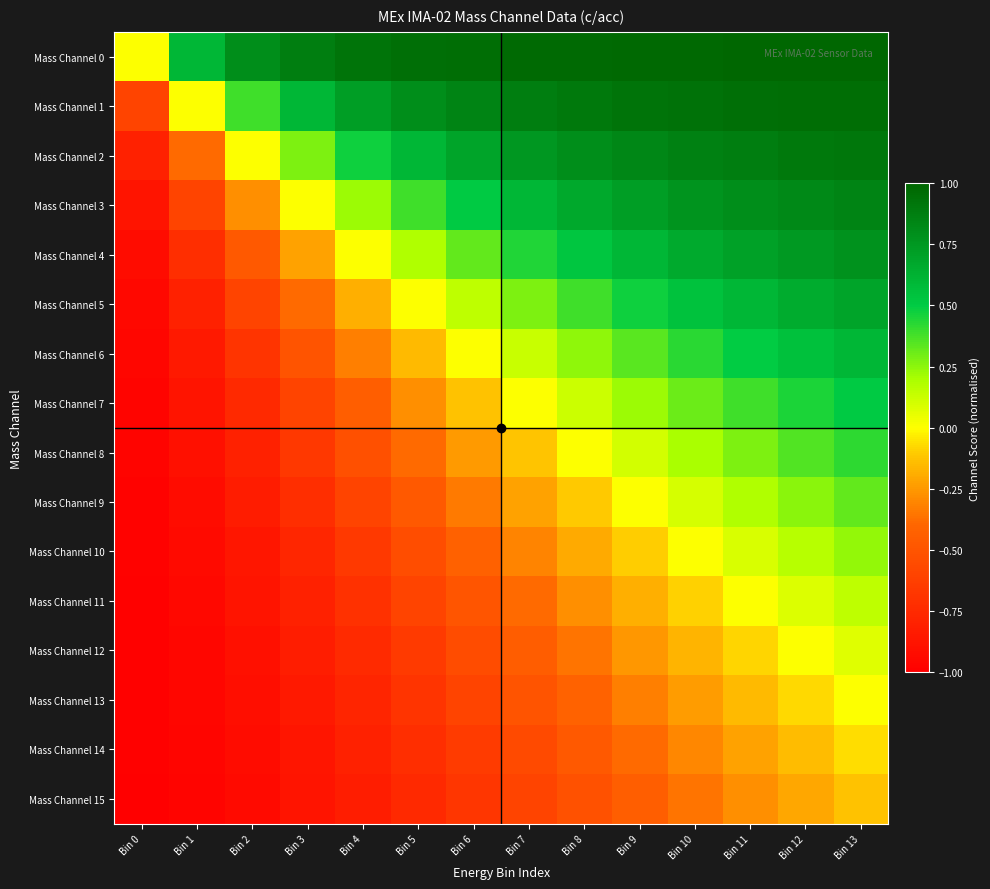

Reading right to left, extract all data points from this chart.

Mass Channel 0: Bin 13=1.0	Bin 12=1.0	Bin 11=1.0	Bin 10=1.0	Bin 9=1.0	Bin 8=1.0	Bin 7=1.0	Bin 6=1.0	Bin 5=0.9	Bin 4=0.9	Bin 3=0.9	Bin 2=0.8	Bin 1=0.6	Bin 0=0.0
Mass Channel 1: Bin 13=1.0	Bin 12=1.0	Bin 11=0.9	Bin 10=0.9	Bin 9=0.9	Bin 8=0.9	Bin 7=0.9	Bin 6=0.8	Bin 5=0.8	Bin 4=0.7	Bin 3=0.6	Bin 2=0.4	Bin 1=0.0	Bin 0=-0.6
Mass Channel 2: Bin 13=0.9	Bin 12=0.9	Bin 11=0.9	Bin 10=0.9	Bin 9=0.8	Bin 8=0.8	Bin 7=0.8	Bin 6=0.7	Bin 5=0.6	Bin 4=0.5	Bin 3=0.3	Bin 2=0.0	Bin 1=-0.4	Bin 0=-0.8
Mass Channel 3: Bin 13=0.8	Bin 12=0.8	Bin 11=0.8	Bin 10=0.8	Bin 9=0.7	Bin 8=0.7	Bin 7=0.6	Bin 6=0.5	Bin 5=0.4	Bin 4=0.2	Bin 3=0.0	Bin 2=-0.3	Bin 1=-0.6	Bin 0=-0.9
Mass Channel 4: Bin 13=0.8	Bin 12=0.7	Bin 11=0.7	Bin 10=0.7	Bin 9=0.6	Bin 8=0.5	Bin 7=0.4	Bin 6=0.3	Bin 5=0.2	Bin 4=0.0	Bin 3=-0.2	Bin 2=-0.5	Bin 1=-0.7	Bin 0=-0.9
Mass Channel 5: Bin 13=0.7	Bin 12=0.6	Bin 11=0.6	Bin 10=0.5	Bin 9=0.5	Bin 8=0.4	Bin 7=0.3	Bin 6=0.2	Bin 5=0.0	Bin 4=-0.2	Bin 3=-0.4	Bin 2=-0.6	Bin 1=-0.8	Bin 0=-0.9
Mass Channel 6: Bin 13=0.6	Bin 12=0.6	Bin 11=0.5	Bin 10=0.4	Bin 9=0.3	Bin 8=0.2	Bin 7=0.1	Bin 6=0.0	Bin 5=-0.2	Bin 4=-0.3	Bin 3=-0.5	Bin 2=-0.7	Bin 1=-0.8	Bin 0=-1.0
Mass Channel 7: Bin 13=0.5	Bin 12=0.5	Bin 11=0.4	Bin 10=0.3	Bin 9=0.2	Bin 8=0.1	Bin 7=0.0	Bin 6=-0.1	Bin 5=-0.3	Bin 4=-0.4	Bin 3=-0.6	Bin 2=-0.8	Bin 1=-0.9	Bin 0=-1.0
Mass Channel 8: Bin 13=0.4	Bin 12=0.4	Bin 11=0.3	Bin 10=0.2	Bin 9=0.1	Bin 8=0.0	Bin 7=-0.1	Bin 6=-0.2	Bin 5=-0.4	Bin 4=-0.5	Bin 3=-0.7	Bin 2=-0.8	Bin 1=-0.9	Bin 0=-1.0
Mass Channel 9: Bin 13=0.3	Bin 12=0.3	Bin 11=0.2	Bin 10=0.1	Bin 9=0.0	Bin 8=-0.1	Bin 7=-0.2	Bin 6=-0.3	Bin 5=-0.5	Bin 4=-0.6	Bin 3=-0.7	Bin 2=-0.8	Bin 1=-0.9	Bin 0=-1.0
Mass Channel 10: Bin 13=0.2	Bin 12=0.2	Bin 11=0.1	Bin 10=0.0	Bin 9=-0.1	Bin 8=-0.2	Bin 7=-0.3	Bin 6=-0.4	Bin 5=-0.5	Bin 4=-0.7	Bin 3=-0.8	Bin 2=-0.9	Bin 1=-0.9	Bin 0=-1.0
Mass Channel 11: Bin 13=0.2	Bin 12=0.1	Bin 11=0.0	Bin 10=-0.1	Bin 9=-0.2	Bin 8=-0.3	Bin 7=-0.4	Bin 6=-0.5	Bin 5=-0.6	Bin 4=-0.7	Bin 3=-0.8	Bin 2=-0.9	Bin 1=-0.9	Bin 0=-1.0
Mass Channel 12: Bin 13=0.1	Bin 12=0.0	Bin 11=-0.1	Bin 10=-0.2	Bin 9=-0.3	Bin 8=-0.4	Bin 7=-0.5	Bin 6=-0.6	Bin 5=-0.6	Bin 4=-0.7	Bin 3=-0.8	Bin 2=-0.9	Bin 1=-1.0	Bin 0=-1.0
Mass Channel 13: Bin 13=0.0	Bin 12=-0.1	Bin 11=-0.2	Bin 10=-0.2	Bin 9=-0.3	Bin 8=-0.4	Bin 7=-0.5	Bin 6=-0.6	Bin 5=-0.7	Bin 4=-0.8	Bin 3=-0.8	Bin 2=-0.9	Bin 1=-1.0	Bin 0=-1.0
Mass Channel 14: Bin 13=-0.1	Bin 12=-0.1	Bin 11=-0.2	Bin 10=-0.3	Bin 9=-0.4	Bin 8=-0.5	Bin 7=-0.6	Bin 6=-0.6	Bin 5=-0.7	Bin 4=-0.8	Bin 3=-0.9	Bin 2=-0.9	Bin 1=-1.0	Bin 0=-1.0
Mass Channel 15: Bin 13=-0.1	Bin 12=-0.2	Bin 11=-0.3	Bin 10=-0.4	Bin 9=-0.4	Bin 8=-0.5	Bin 7=-0.6	Bin 6=-0.7	Bin 5=-0.8	Bin 4=-0.8	Bin 3=-0.9	Bin 2=-0.9	Bin 1=-1.0	Bin 0=-1.0